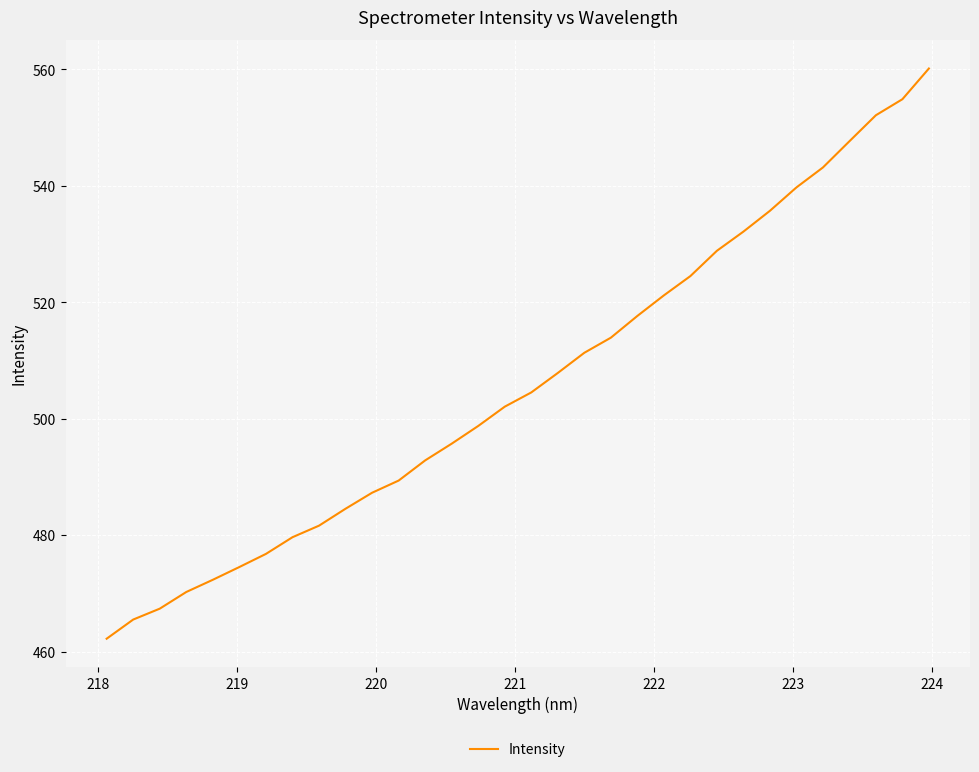

What is the difference between the second highest and minimum values?

92.6